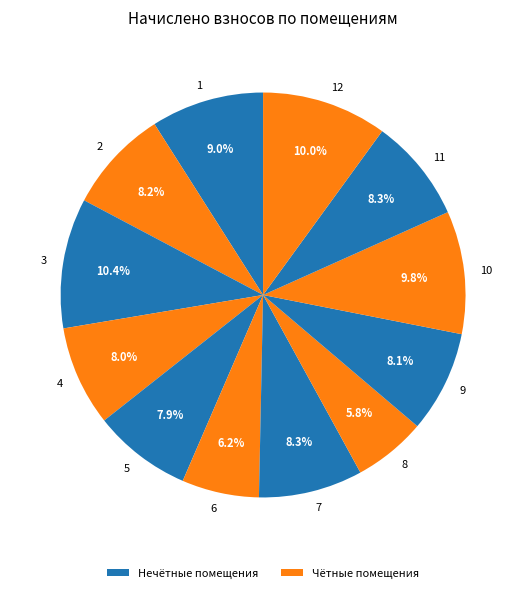

Combined, what portion of the pie is 6 and 10?

16.0%